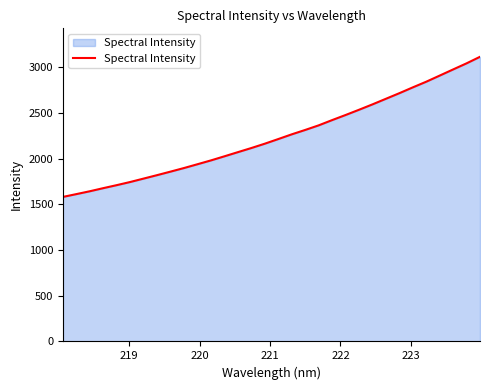

What is the minimum value shown in the chart?

1581.7